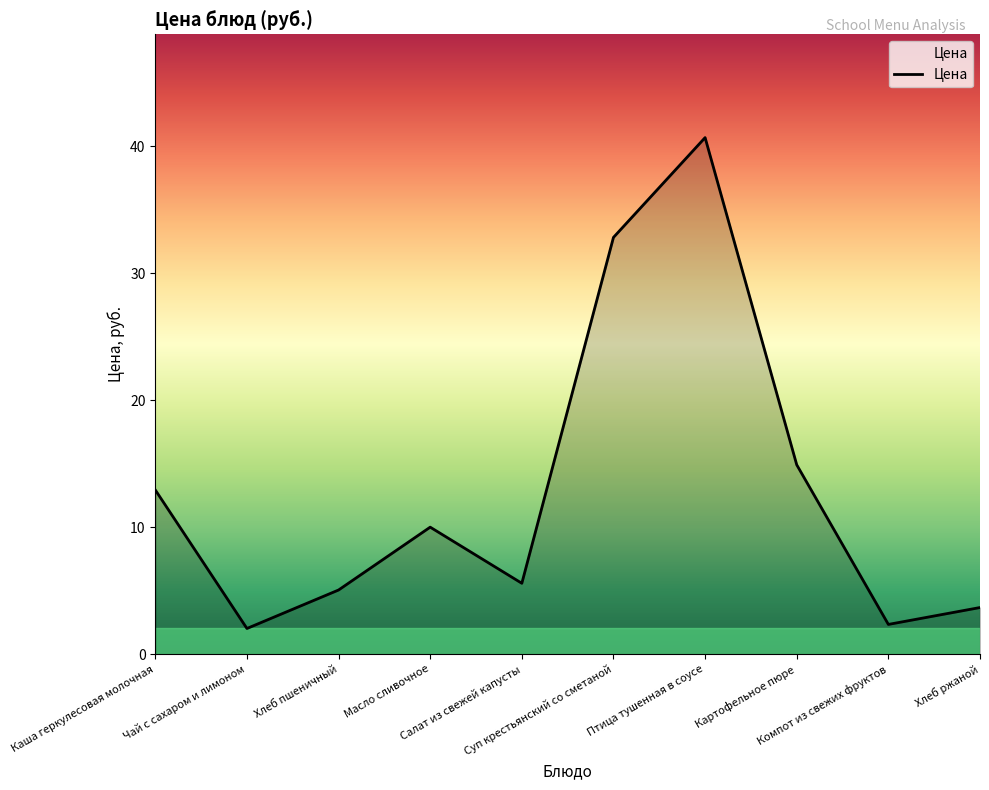

What is the smallest value displayed?

2.0